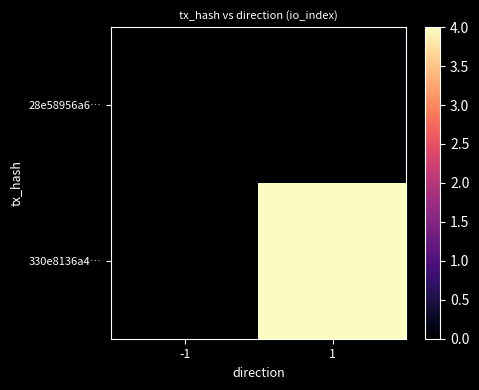

How many categories are shown in the chart?

2